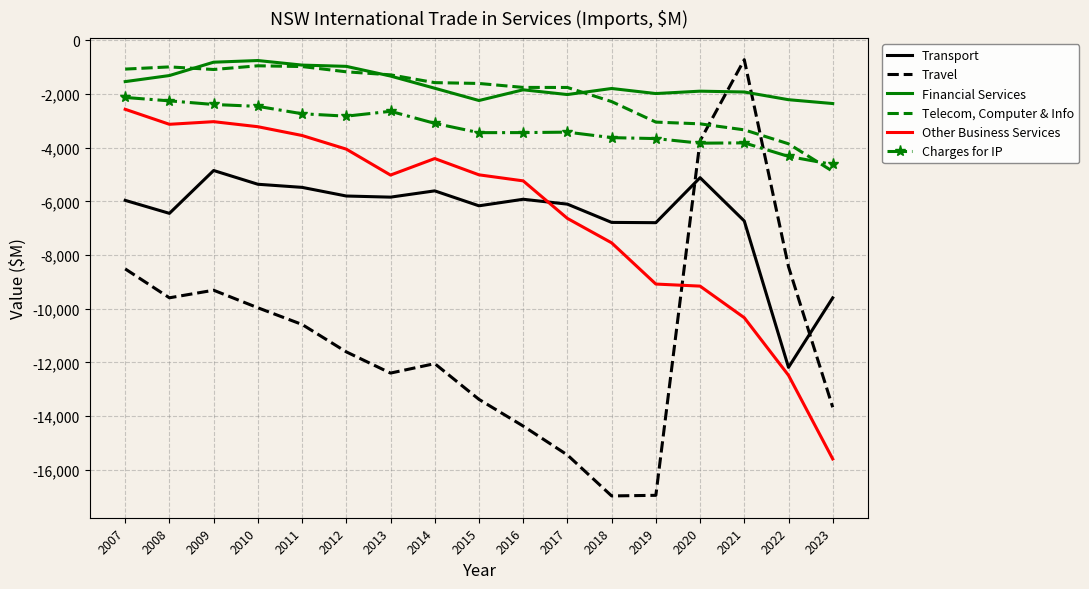

What is the minimum value for Telecom, Computer & Info?

-4882